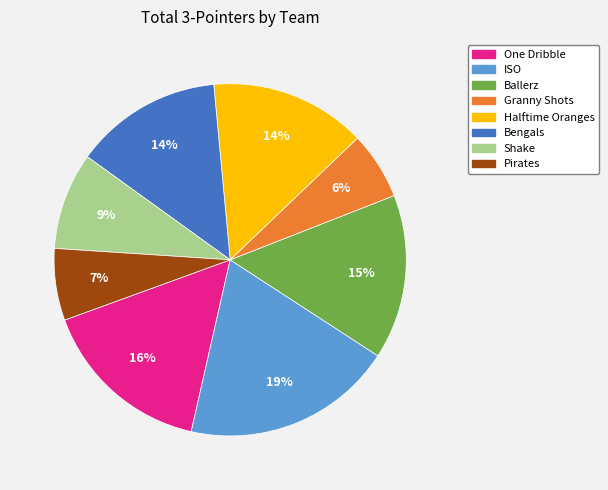

To the nearest percent, what is the average slice percentage?

12%